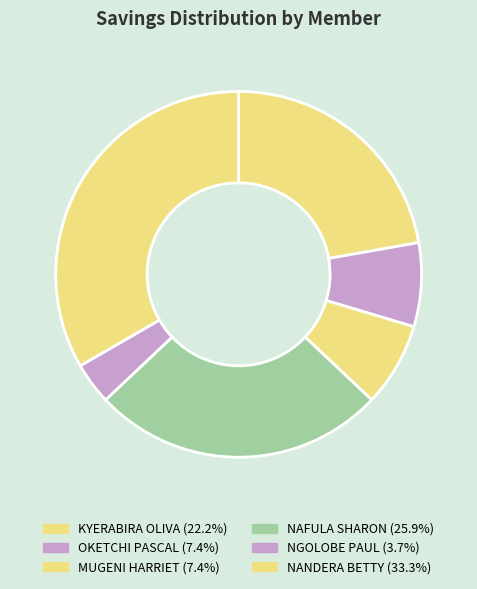

Count the number of slices in the pie.

6